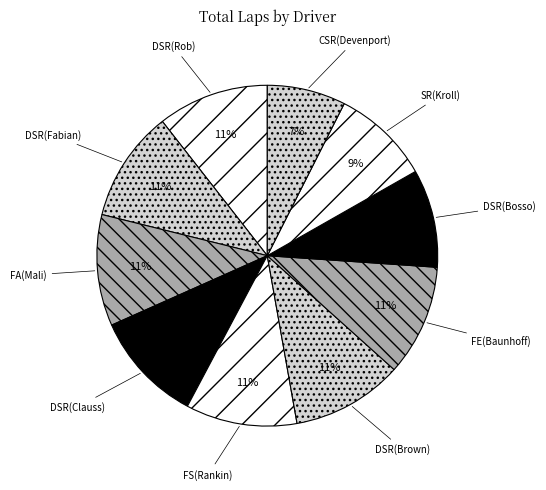

How many segments does this pie chart have?

10